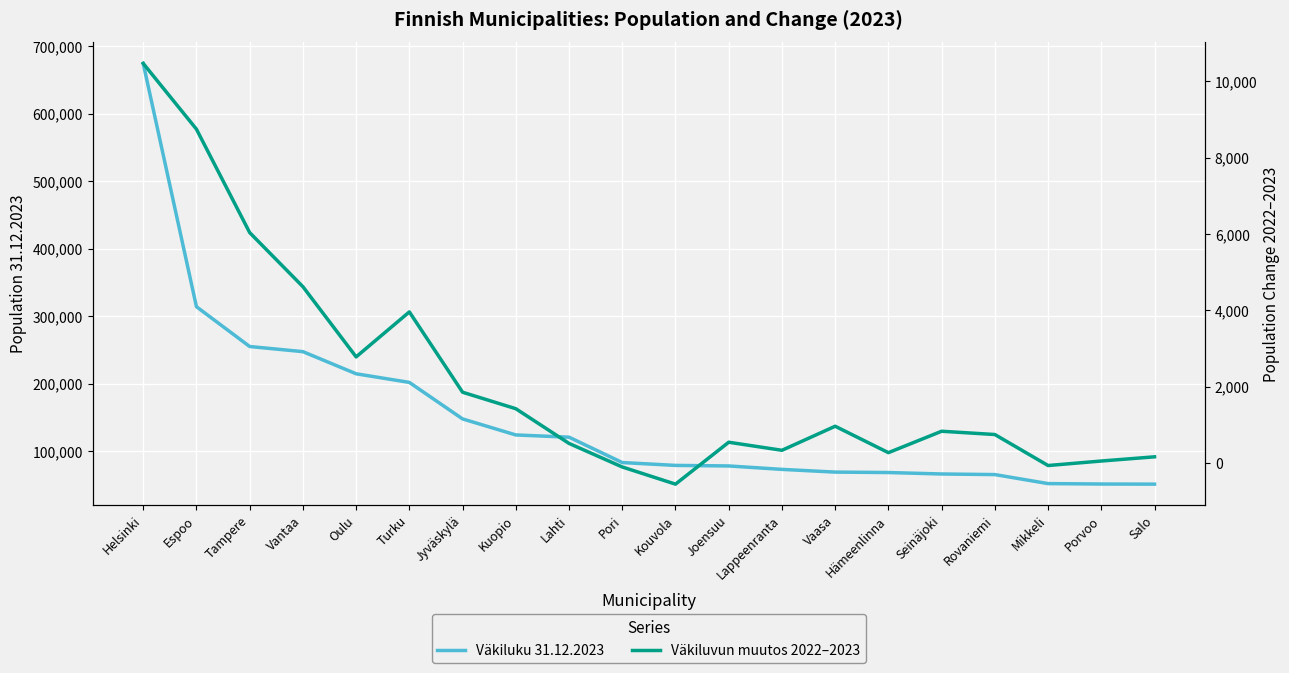

What is the sum of all Väkiluku 31.12.2023 values?

3036038